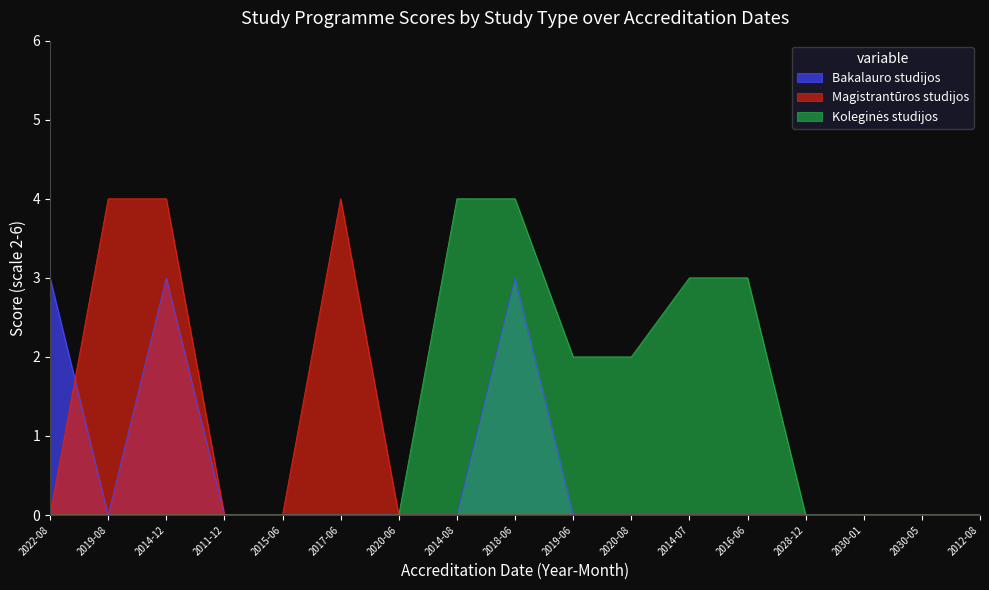

What is the label of the 3rd point from the left?

2014-12